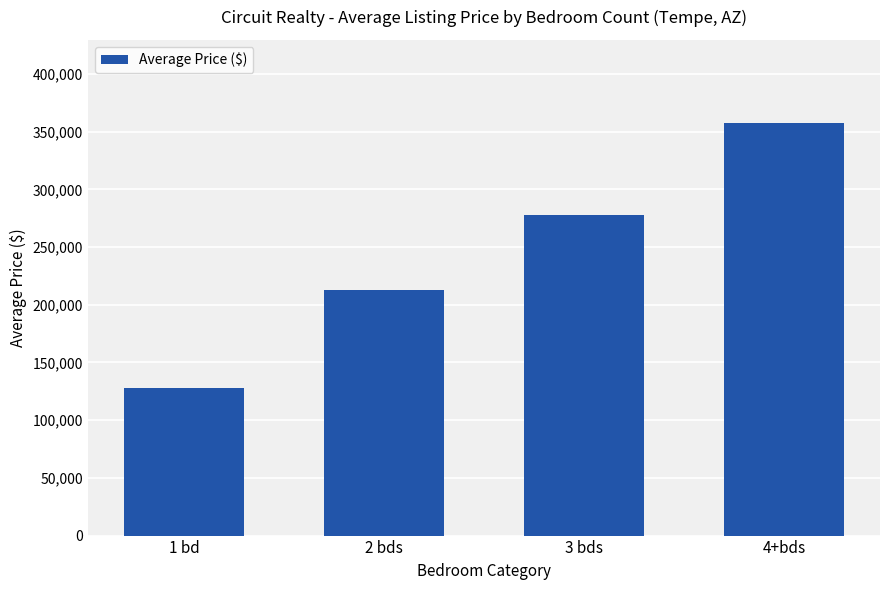

What is the difference between the values at 3 bds and 4+bds?

79882